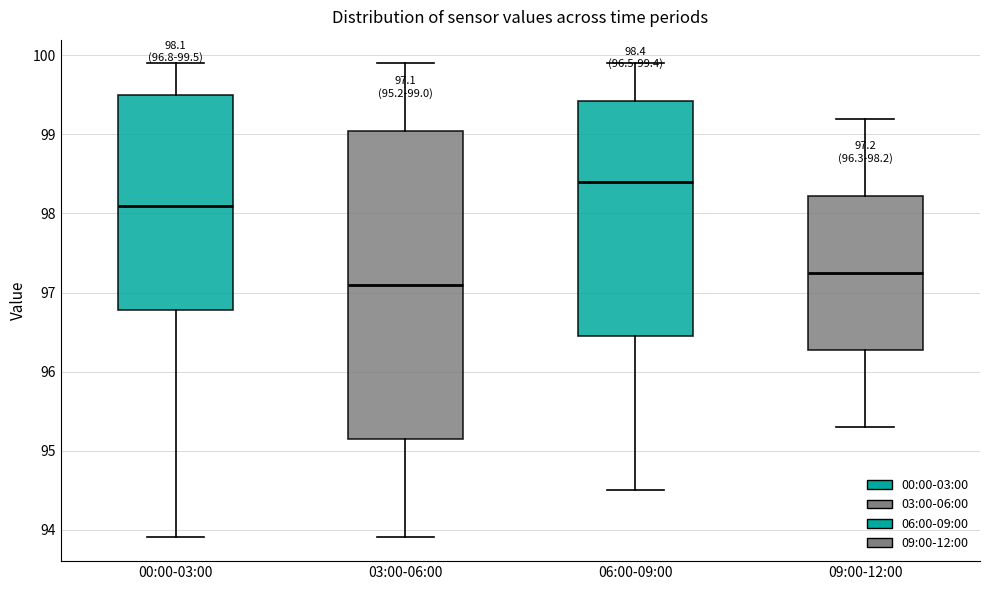

Comparing the boxes themselves (not the whiskers), which one is the tallest?

03:00-06:00